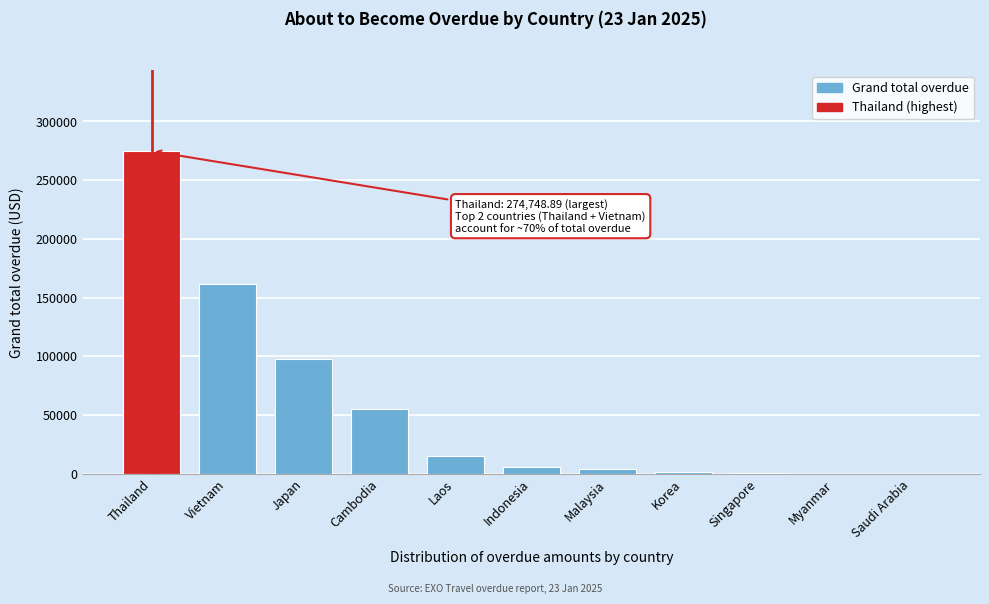

The chart shows a value of 55063.0 at Cambodia. True or false?

True